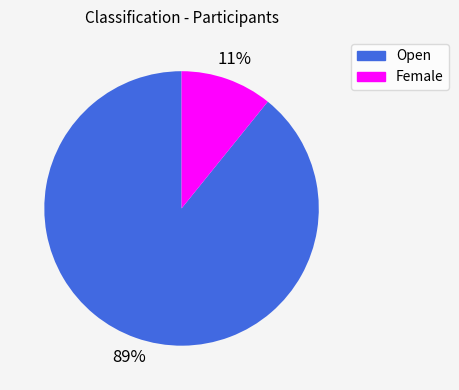

What percentage is the Open slice, to the nearest percent?

89%